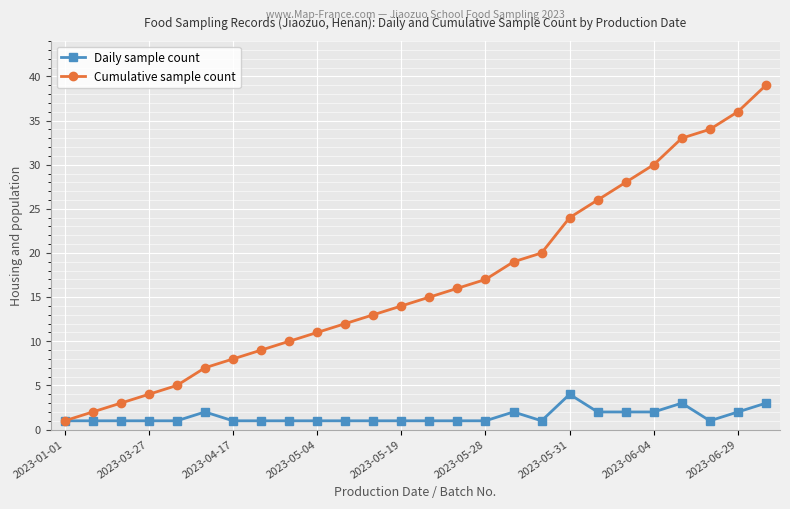

What is the difference between the maximum and minimum values in the Cumulative sample count series?

38